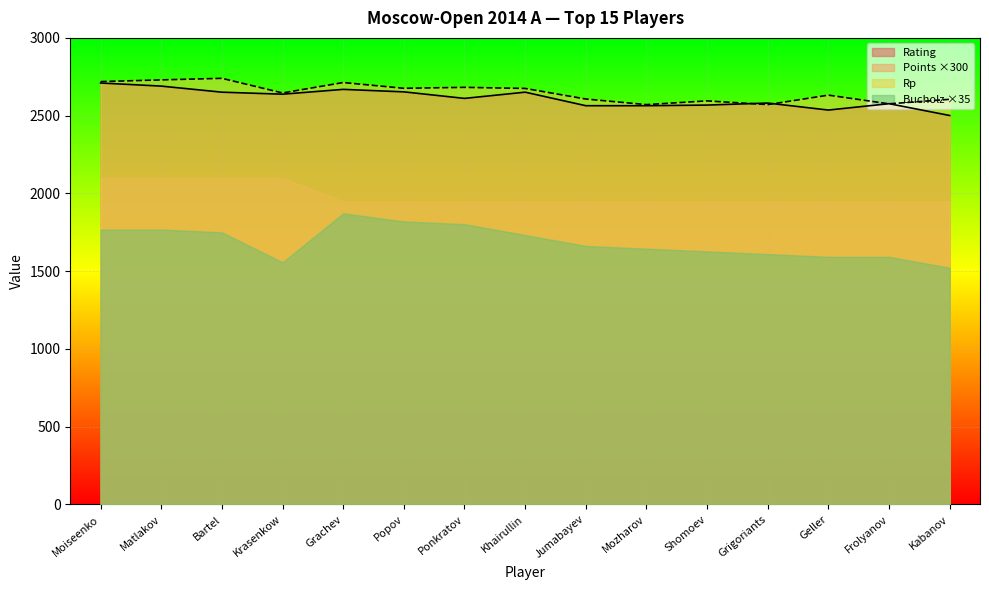

What is the minimum value shown in the chart?

1522.5